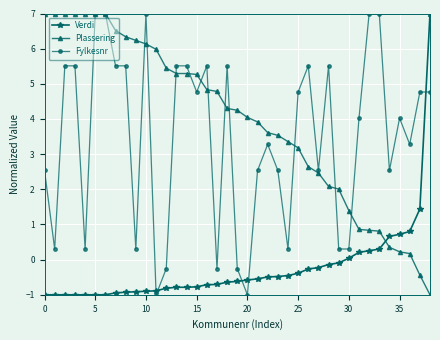

True or false: Fylkesnr has more than 1 points higher than both neighbors.

True